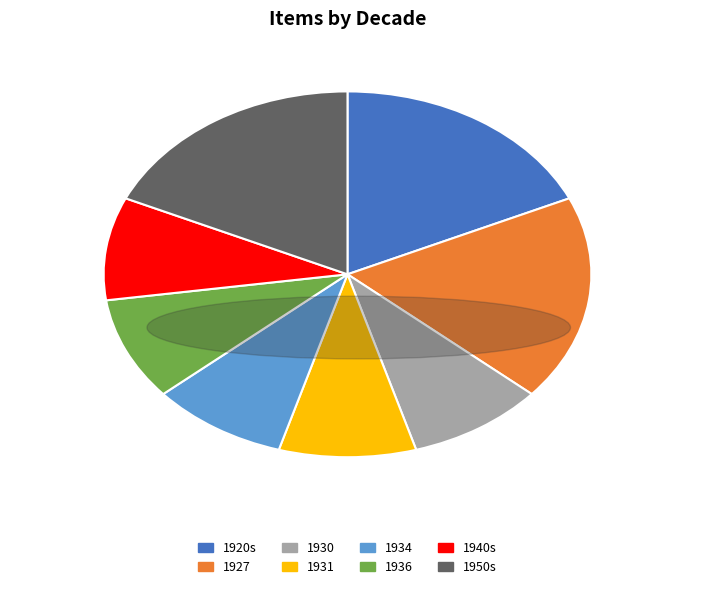

Approximately how many times larger is the value at 1936 compared to 1931?

1.0